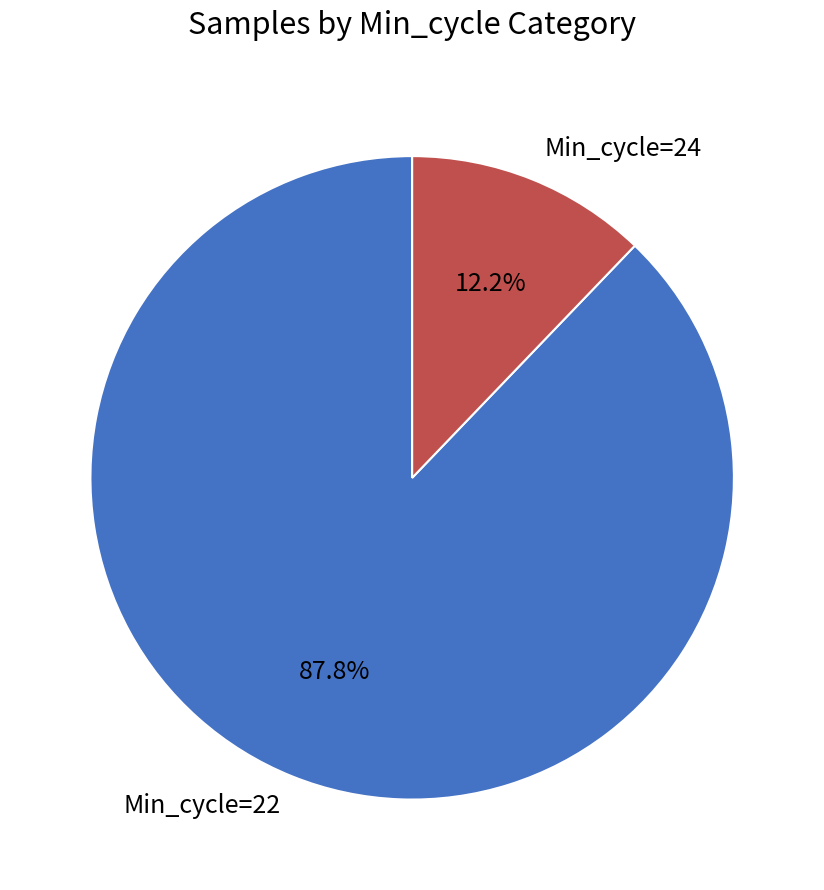

Rank the categories by value from lowest to highest.

Min_cycle=24, Min_cycle=22